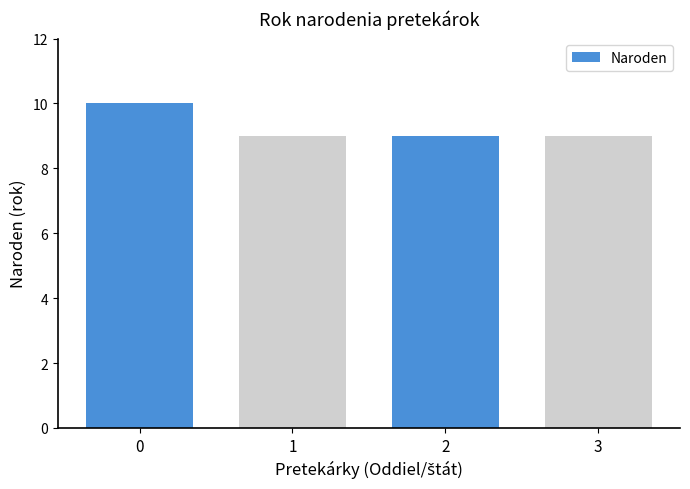

What is the value of the 4th bar from the left?

9